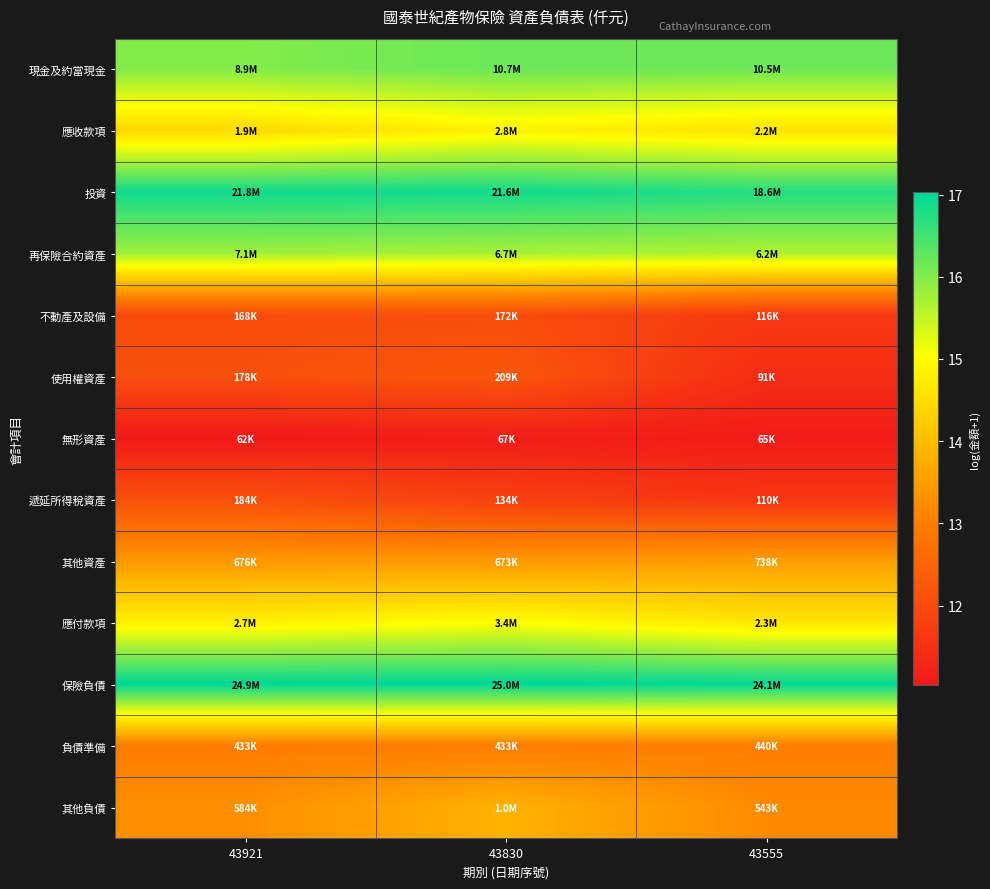

Reading left to right, what are all the values shown in this chart?

現金及約當現金: 43921=16.0	43830=16.2	43555=16.2
應收款項: 43921=14.4	43830=14.8	43555=14.6
投資: 43921=16.9	43830=16.9	43555=16.7
再保險合約資產: 43921=15.8	43830=15.7	43555=15.6
不動產及設備: 43921=12.0	43830=12.1	43555=11.7
使用權資產: 43921=12.1	43830=12.3	43555=11.4
無形資產: 43921=11.0	43830=11.1	43555=11.1
遞延所得稅資產: 43921=12.1	43830=11.8	43555=11.6
其他資產: 43921=13.4	43830=13.4	43555=13.5
應付款項: 43921=14.8	43830=15.0	43555=14.6
保險負債: 43921=17.0	43830=17.0	43555=17.0
負債準備: 43921=13.0	43830=13.0	43555=13.0
其他負債: 43921=13.3	43830=13.8	43555=13.2